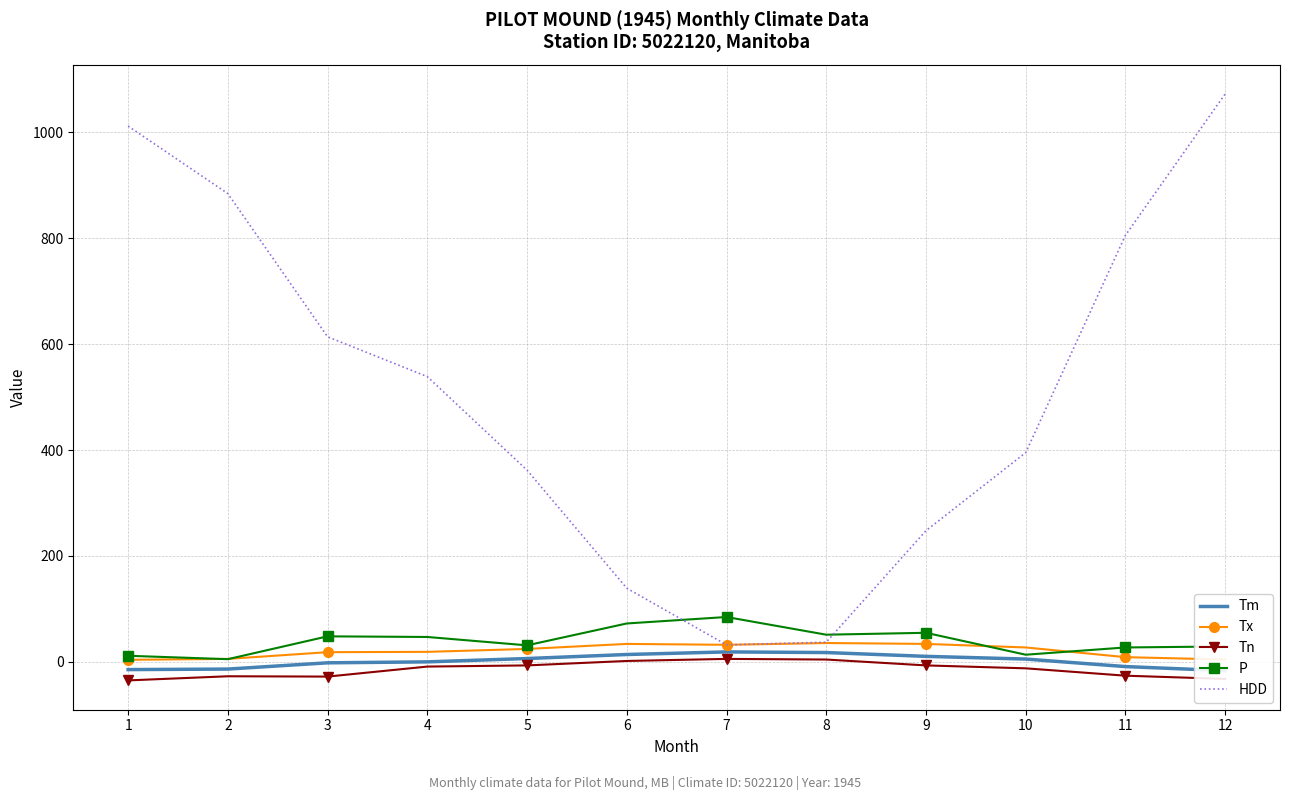

Between 3 and 4, which series saw the biggest shift?

HDD